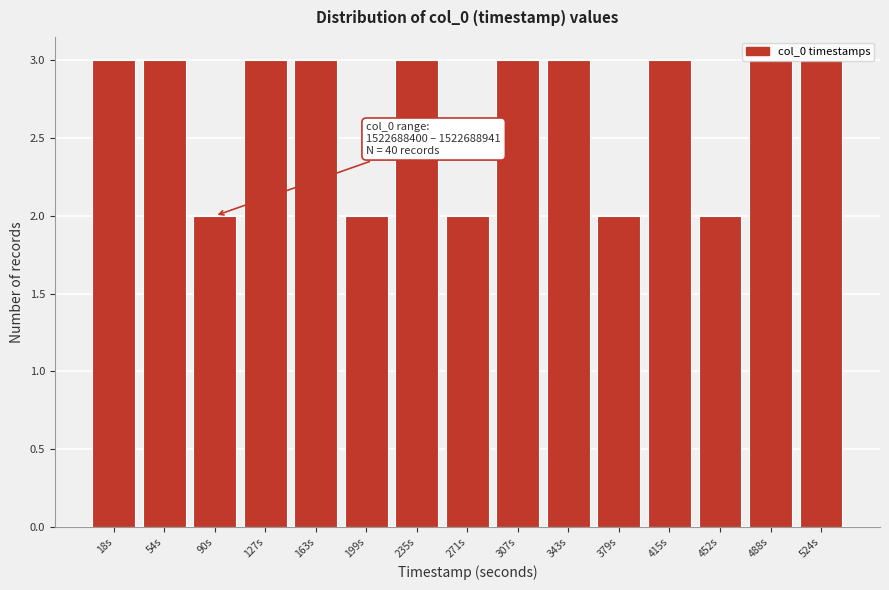

What position from the right is 379s?

5